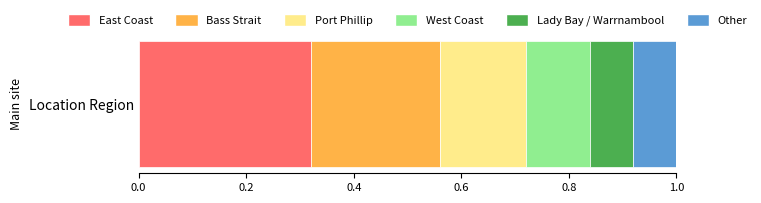

What are all the series names shown in the legend?

East Coast, Bass Strait, Port Phillip, West Coast, Lady Bay / Warrnambool, Other